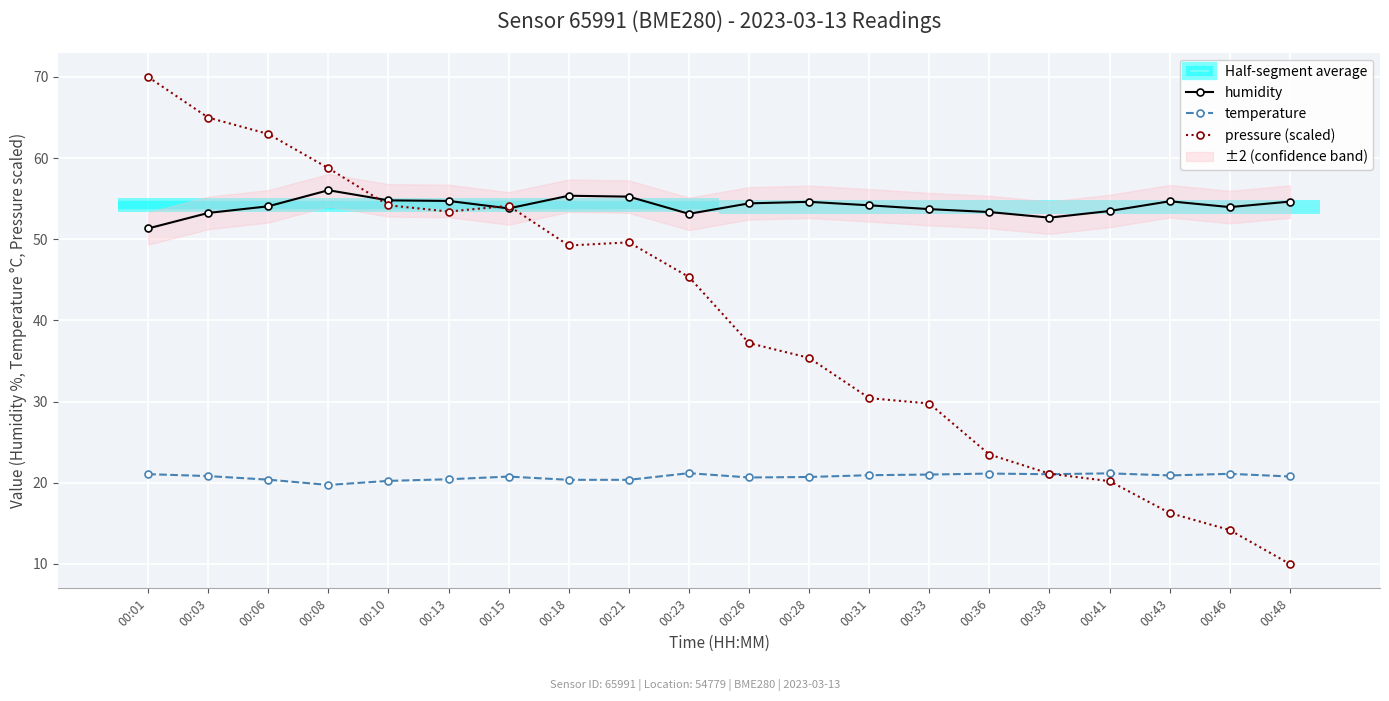

Is it true that temperature equals 20.8 at 00:03?

True